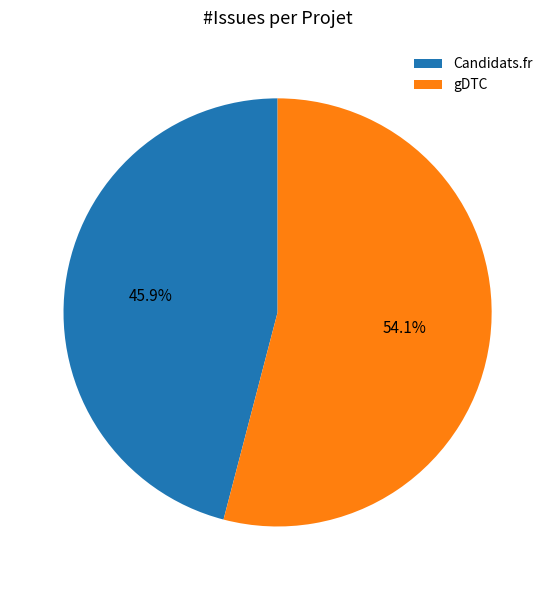

The gDTC slice represents 47% of the pie. True or false?

False